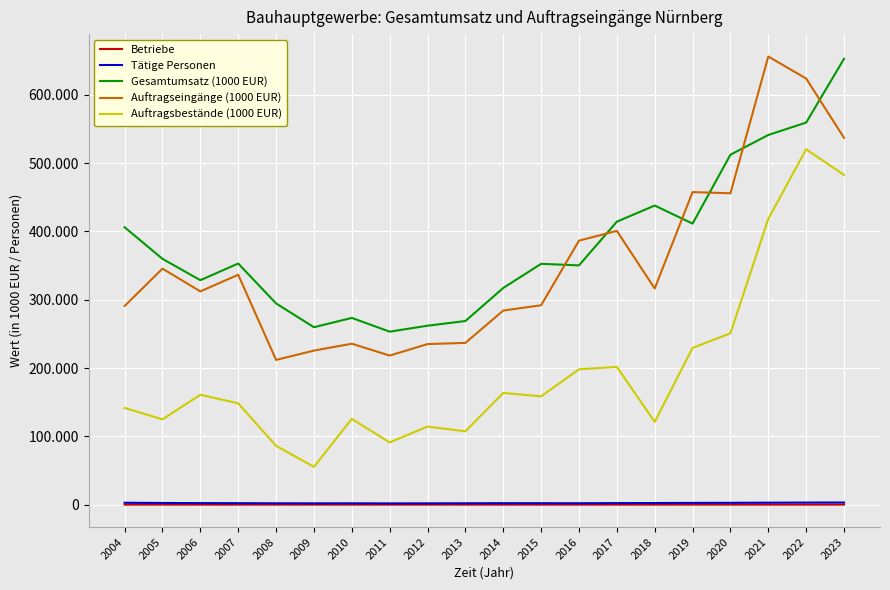

What are all the series names shown in the legend?

Betriebe, Tätige Personen, Gesamtumsatz (1000 EUR), Auftragseingänge (1000 EUR), Auftragsbestände (1000 EUR)